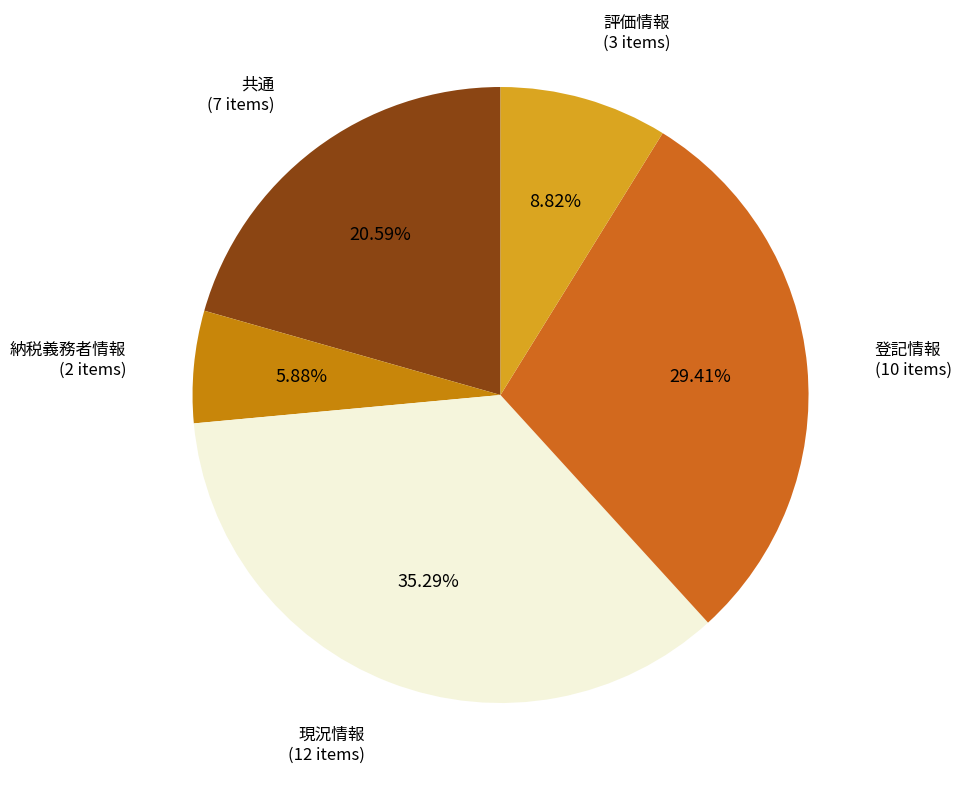

Which slice is the smallest?

納税義務者情報